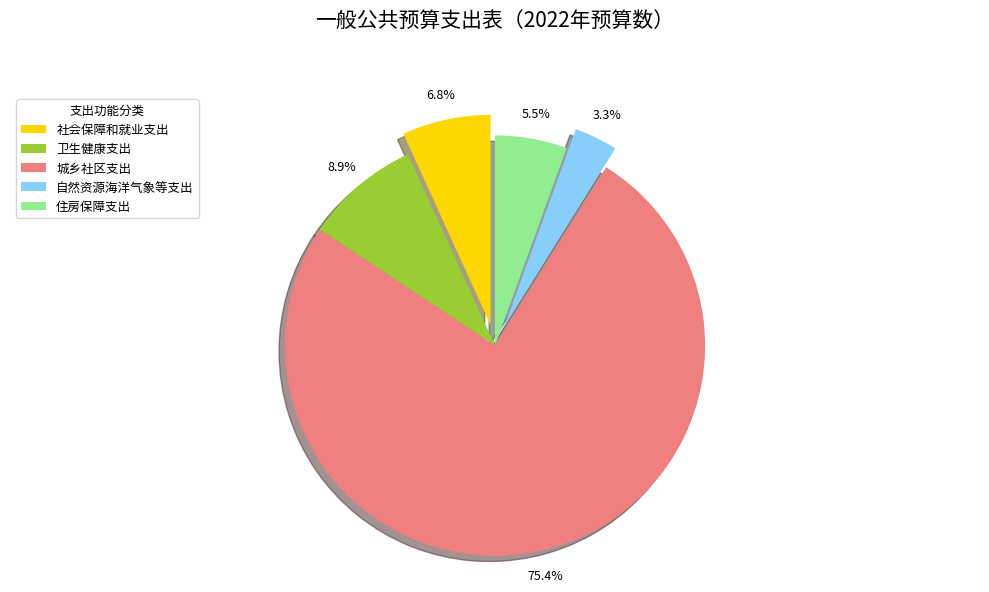

To the nearest percent, what is the combined percentage of 自然资源海洋气象等支出 and 城乡社区支出?

79%